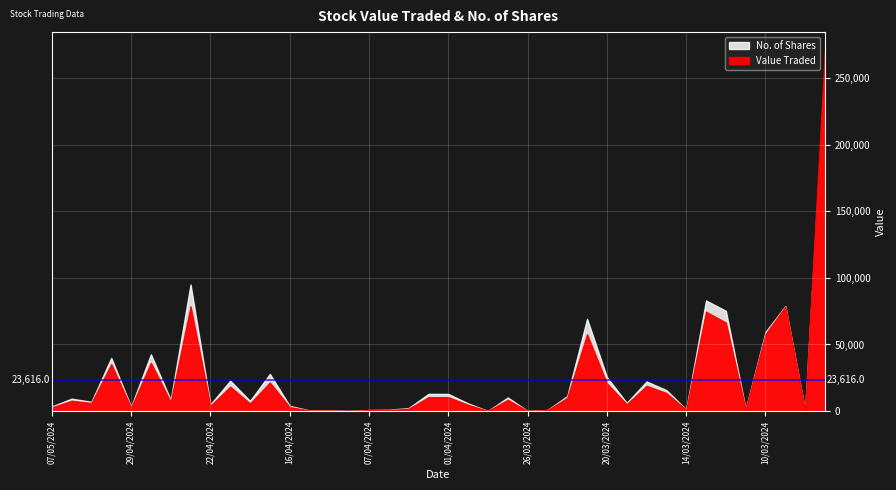

Rank the series by their maximum value, from lowest to highest.

No. of Shares, Value Traded